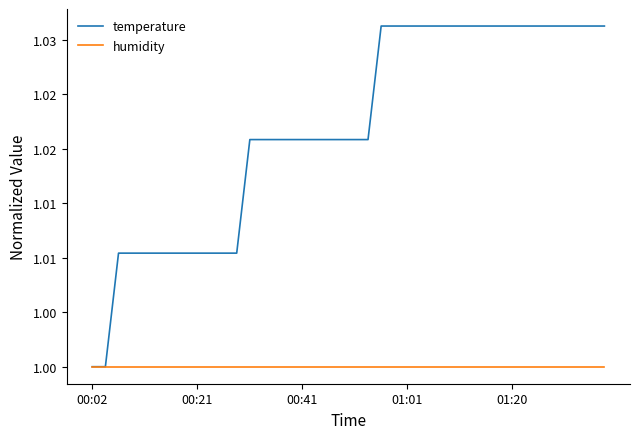

What are all the series names shown in the legend?

temperature, humidity